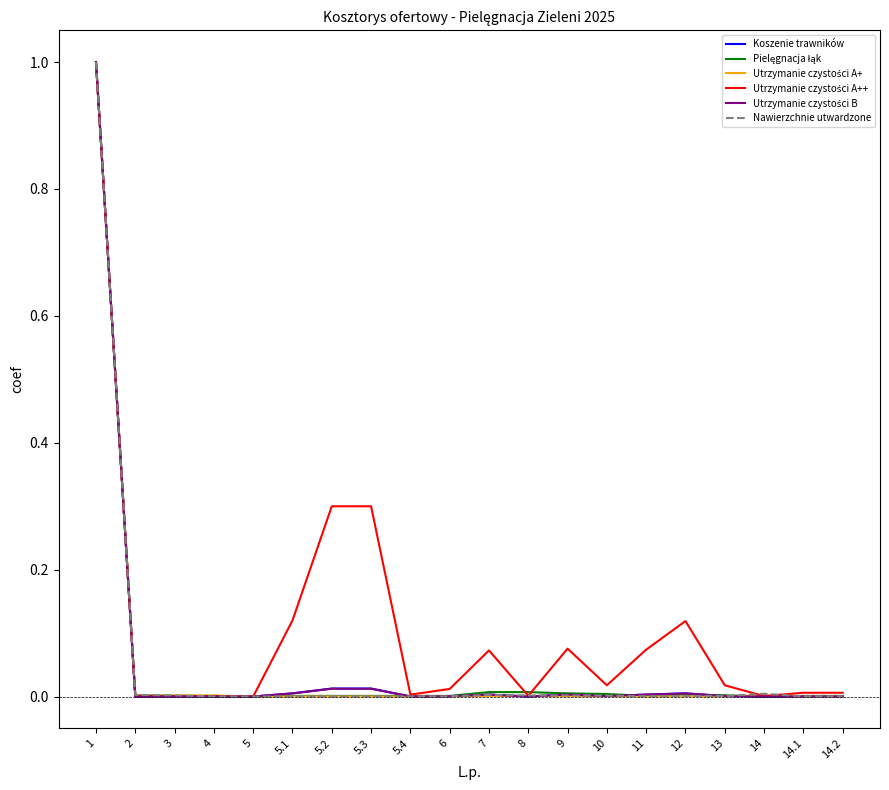

True or false: Nawierzchnie utwardzone has a value of 0.0 at 12.

True